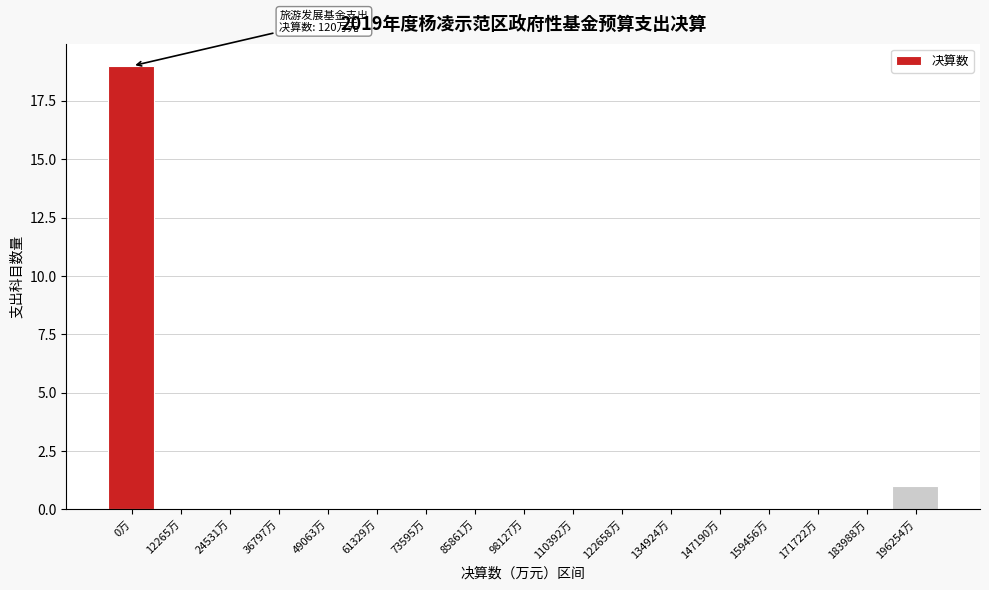

Reading right to left, what are all the values shown in this chart?

196254万=1	183988万=0	171722万=0	159456万=0	147190万=0	134924万=0	122658万=0	110392万=0	98127万=0	85861万=0	73595万=0	61329万=0	49063万=0	36797万=0	24531万=0	12265万=0	0万=19